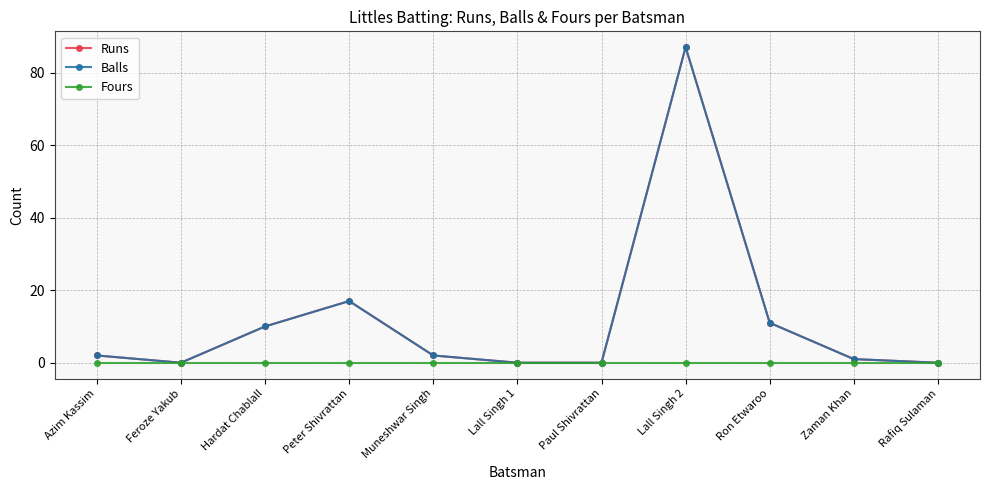

Does the chart have visible grid lines?

Yes